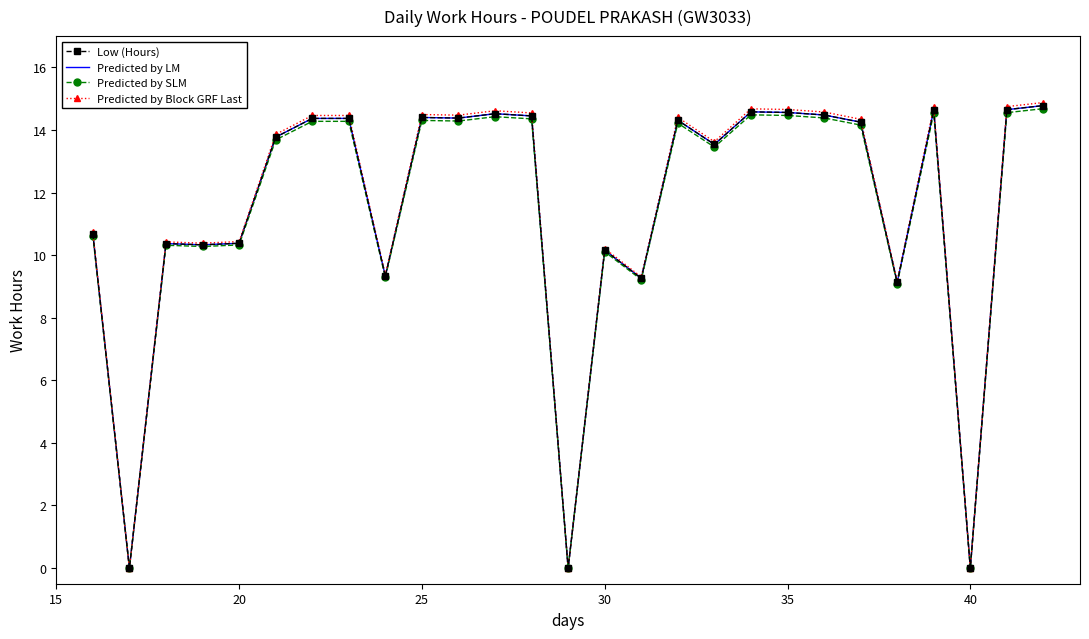

Which series has the largest range (max minus min)?

Predicted by Block GRF Last